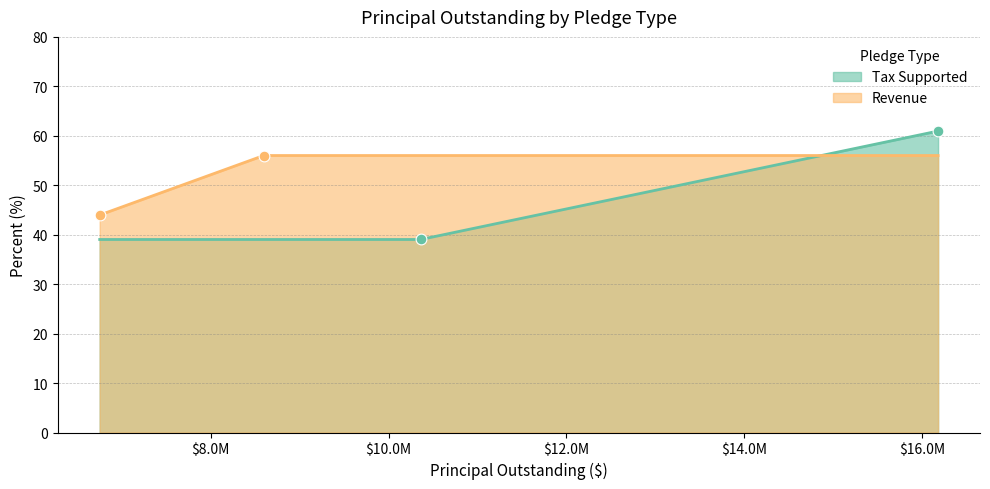

What is the lowest value of the Revenue series?

44.0